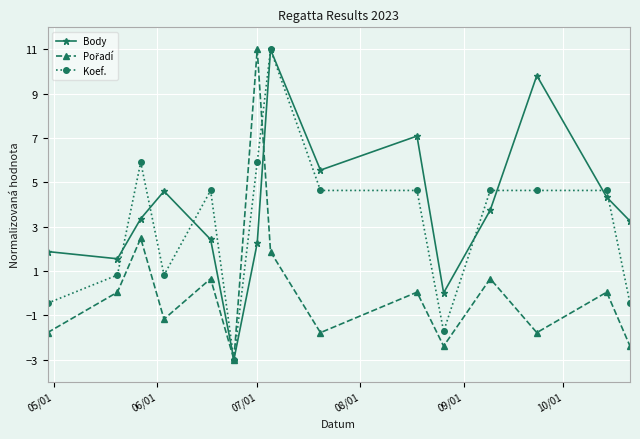

True or false: Body has more than 2 points higher than both neighbors.

True